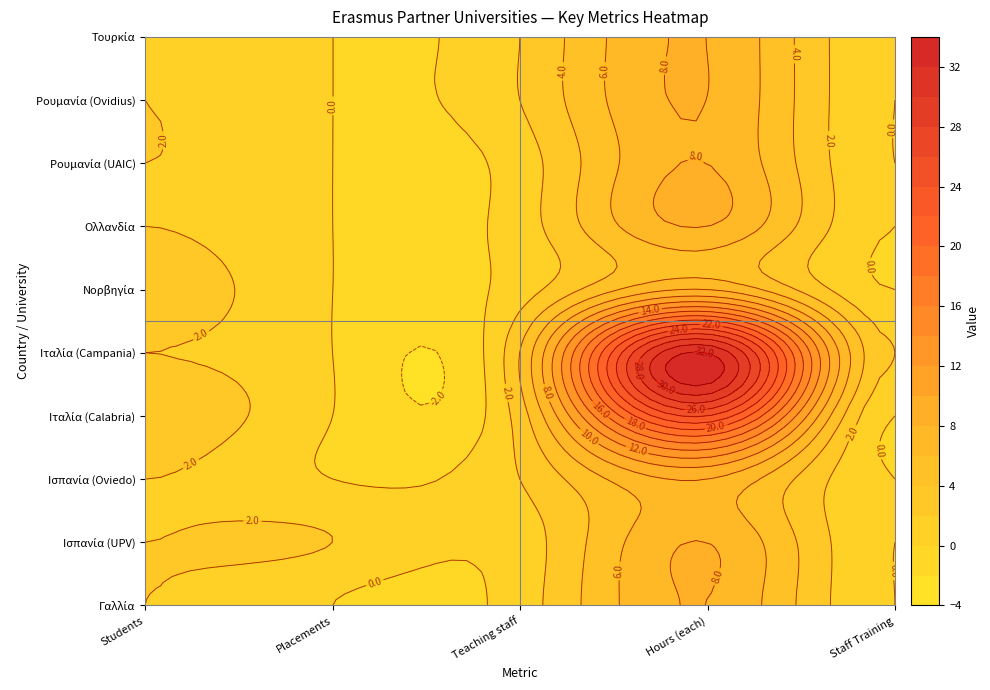

At how many categories does at least one series exceed 2?

3